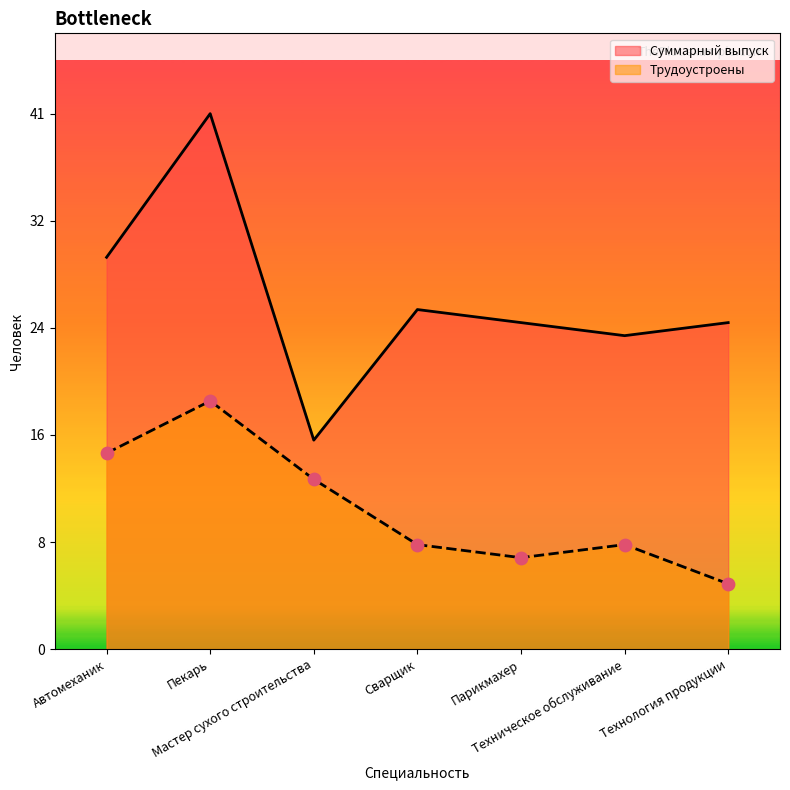

What are all the series names shown in the legend?

Суммарный выпуск, Трудоустроены